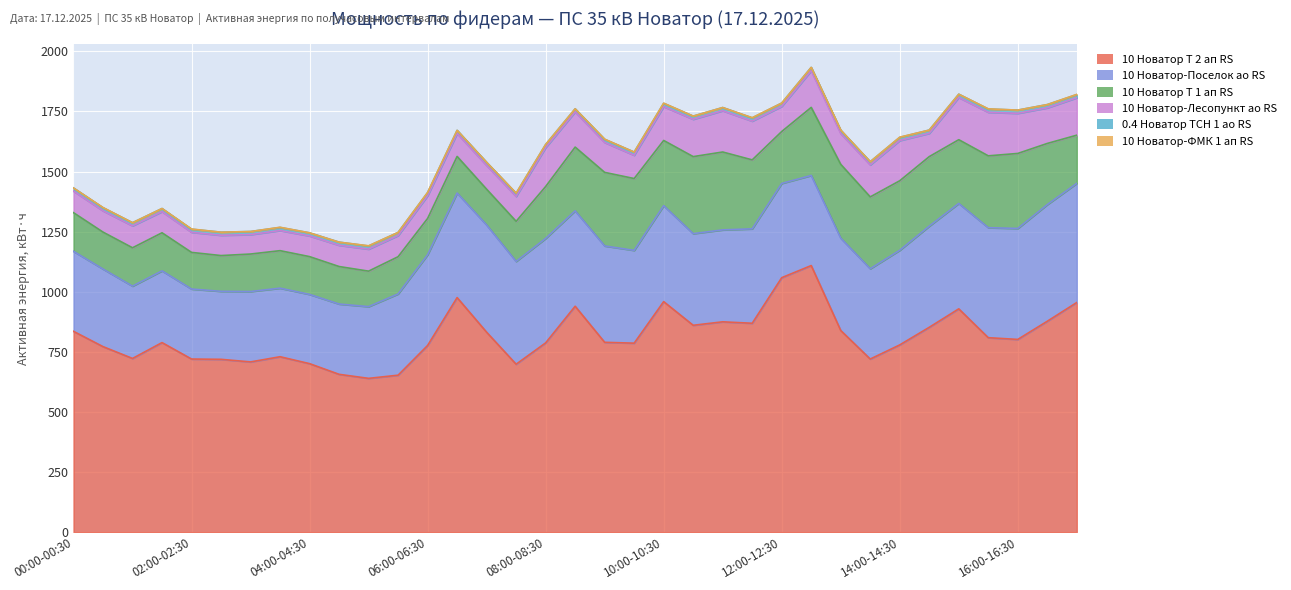

Which category has the lowest value in the 10 Новатор-ФМК 1 ап RS series?

00:00-00:30